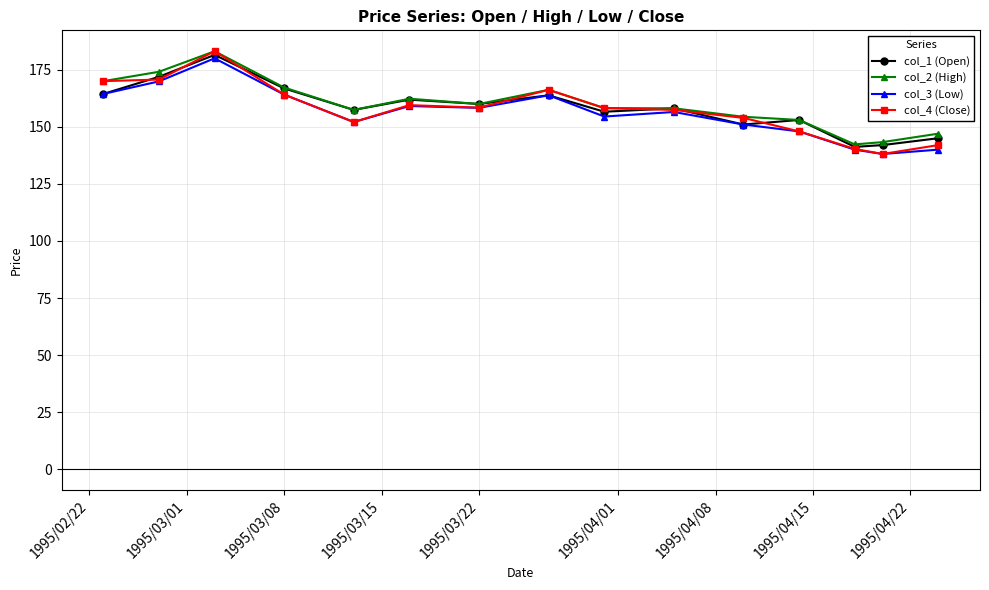

What is the minimum value for col_4 (Close)?

138.1